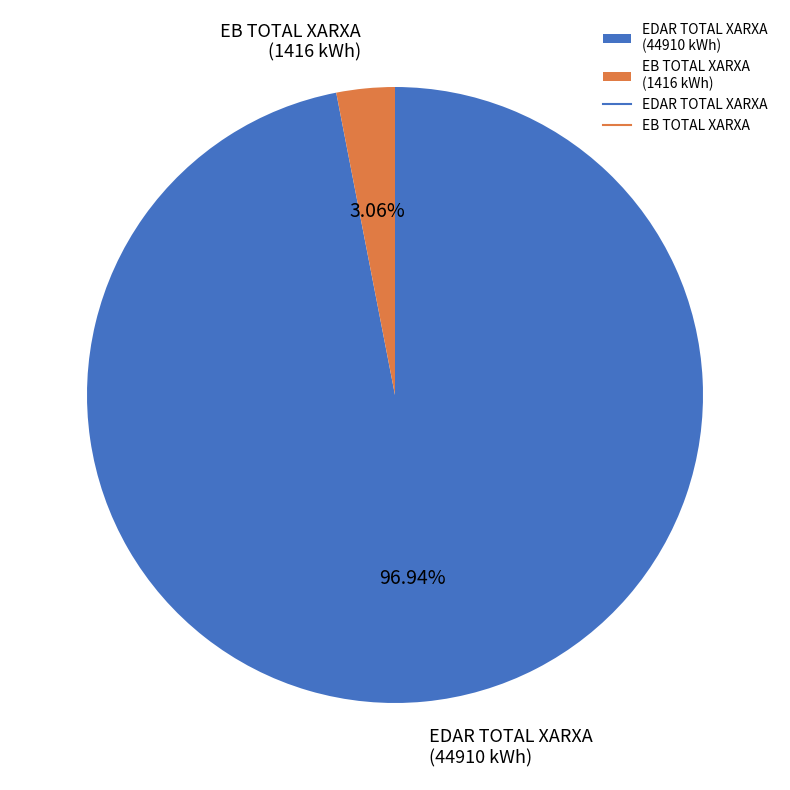

Between EDAR TOTAL XARXA (44910 kWh) and EB TOTAL XARXA (1416 kWh), which is larger?

EDAR TOTAL XARXA (44910 kWh)